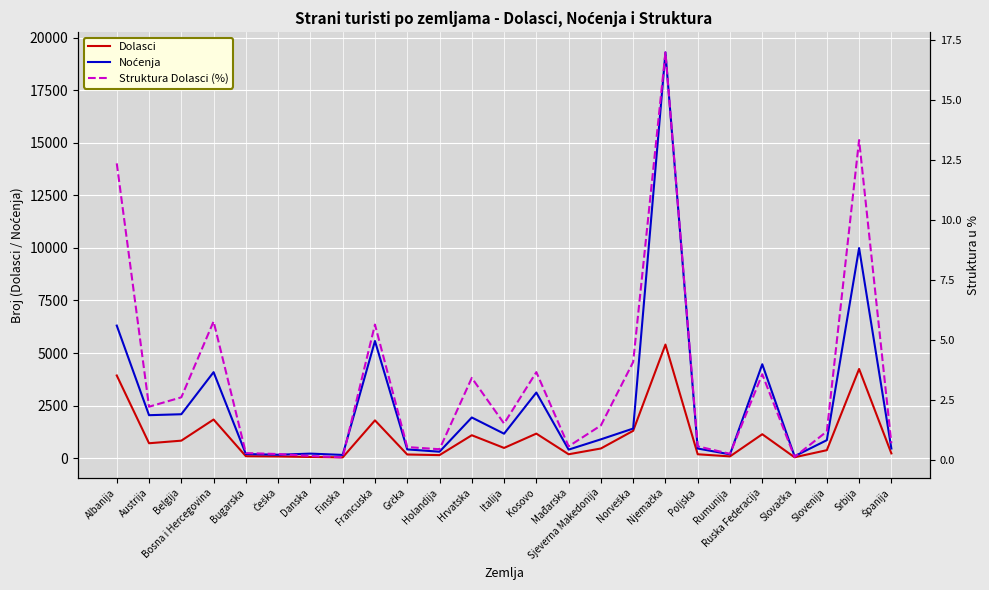

Reading left to right, what are all the values shown in this chart?

Dolasci: 3932.0	710.0	833.0	1838.0	94.0	82.0	58.0	37.0	1798.0	175.0	146.0	1091.0	487.0	1168.0	186.0	461.0	1302.0	5402.0	186.0	85.0	1139.0	43.0	380.0	4241.0	227.0
Noćenja: 6304.0	2044.0	2089.0	4090.0	197.0	163.0	217.0	155.0	5571.0	417.0	308.0	1935.0	1164.0	3120.0	407.0	896.0	1409.0	19294.0	459.0	183.0	4466.0	94.0	856.0	9990.0	459.0
Struktura Dolasci (%): 12.4	2.2	2.6	5.8	0.3	0.3	0.2	0.1	5.7	0.6	0.5	3.4	1.5	3.7	0.6	1.4	4.1	17.0	0.6	0.3	3.6	0.1	1.2	13.3	0.7